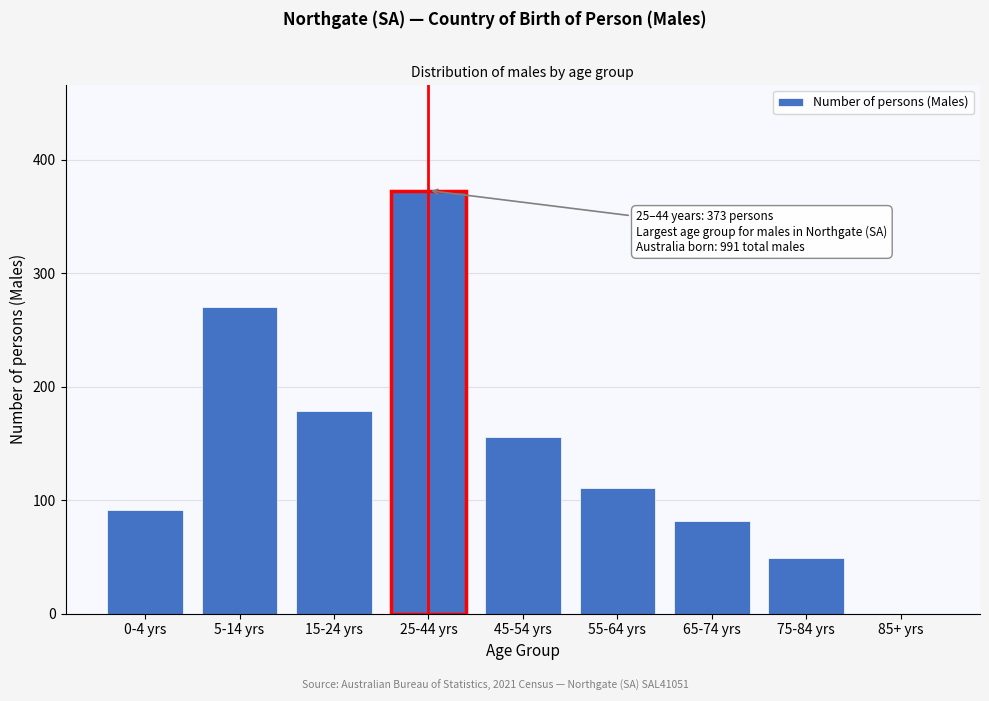

Reading left to right, what are all the values shown in this chart?

0-4 yrs=91	5-14 yrs=270	15-24 yrs=179	25-44 yrs=373	45-54 yrs=156	55-64 yrs=111	65-74 yrs=82	75-84 yrs=49	85+ yrs=0